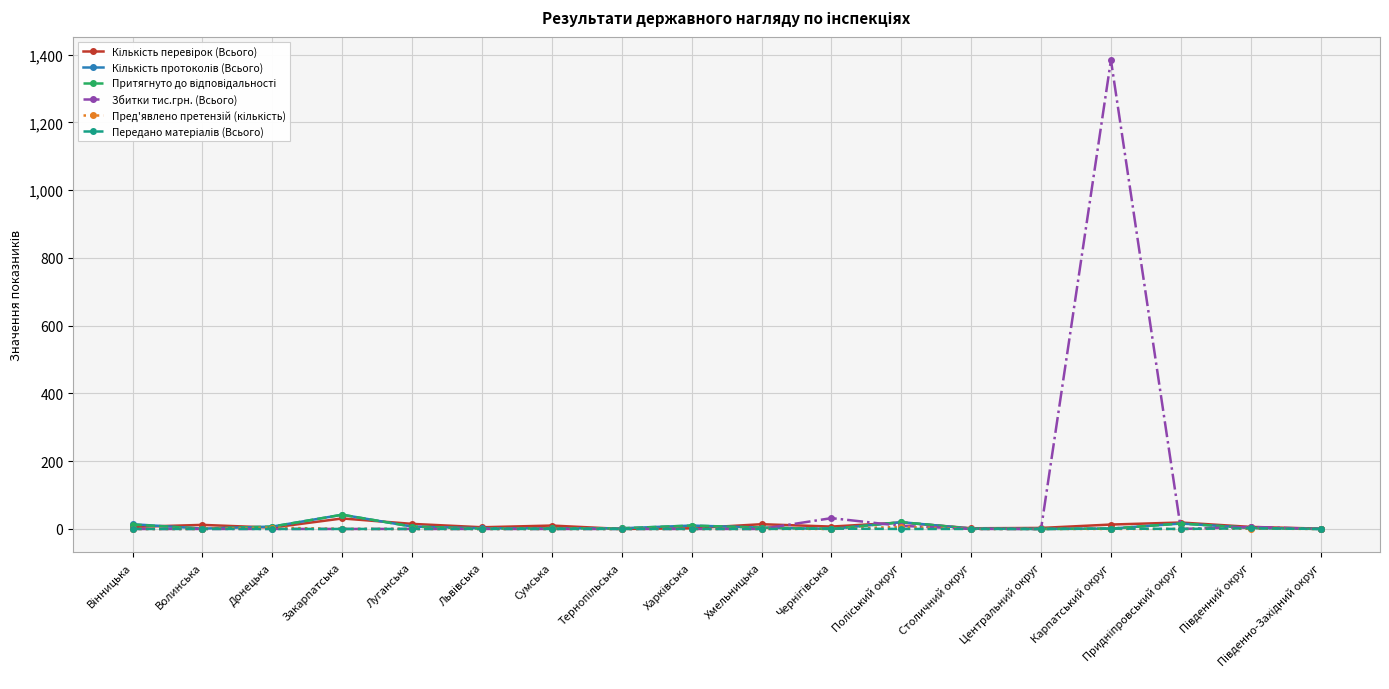

Which series has the widest spread of values?

Збитки тис.грн. (Всього)